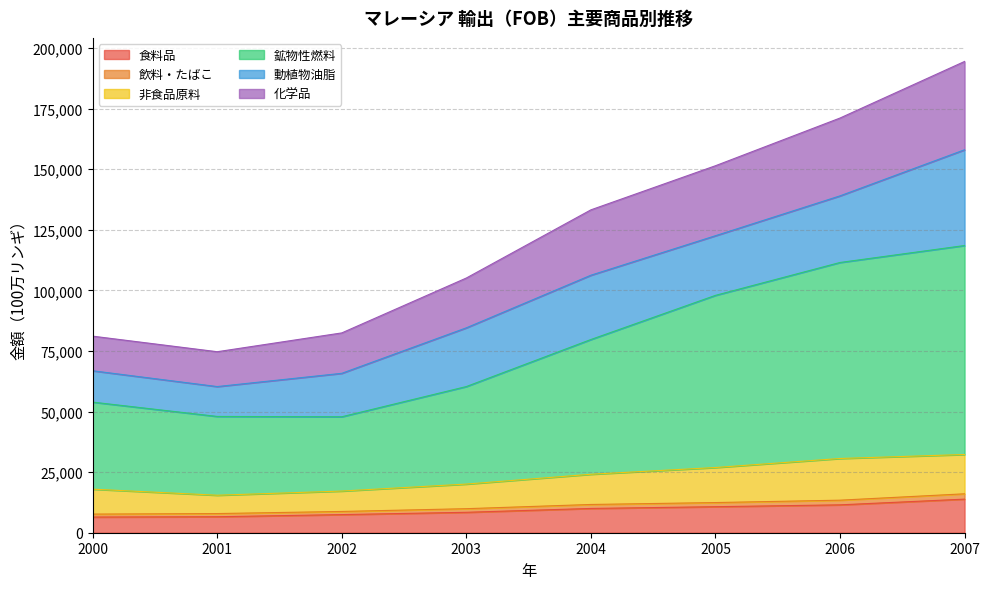

What is the highest value of the 食料品 series?

13859